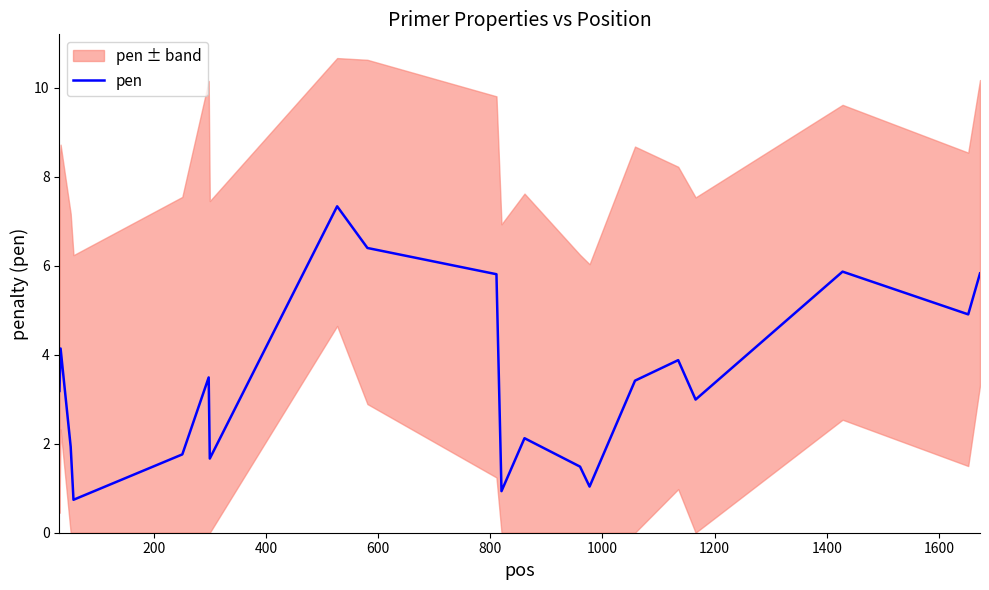

How many data points does each series have?

20